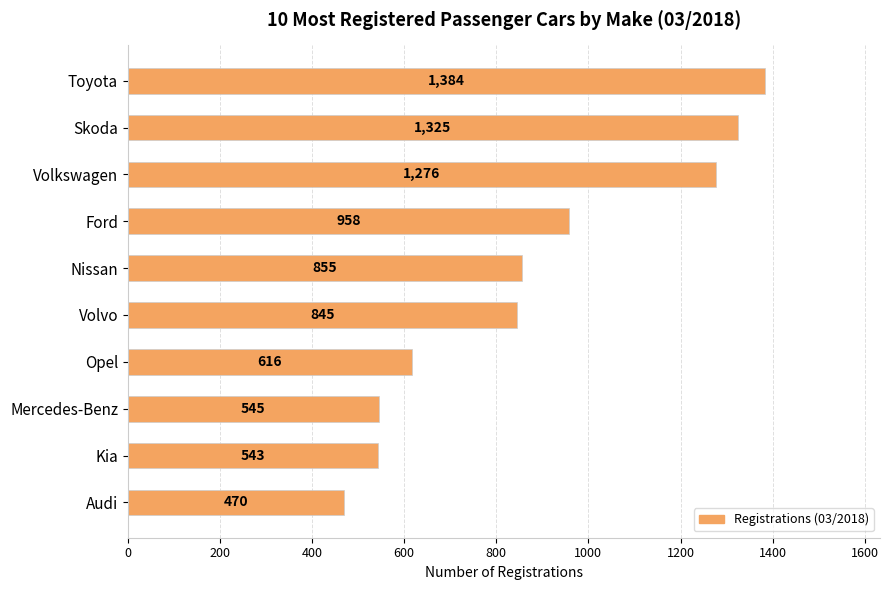

Reading top to bottom, what are all the values shown in this chart?

Toyota=1384	Skoda=1325	Volkswagen=1276	Ford=958	Nissan=855	Volvo=845	Opel=616	Mercedes-Benz=545	Kia=543	Audi=470